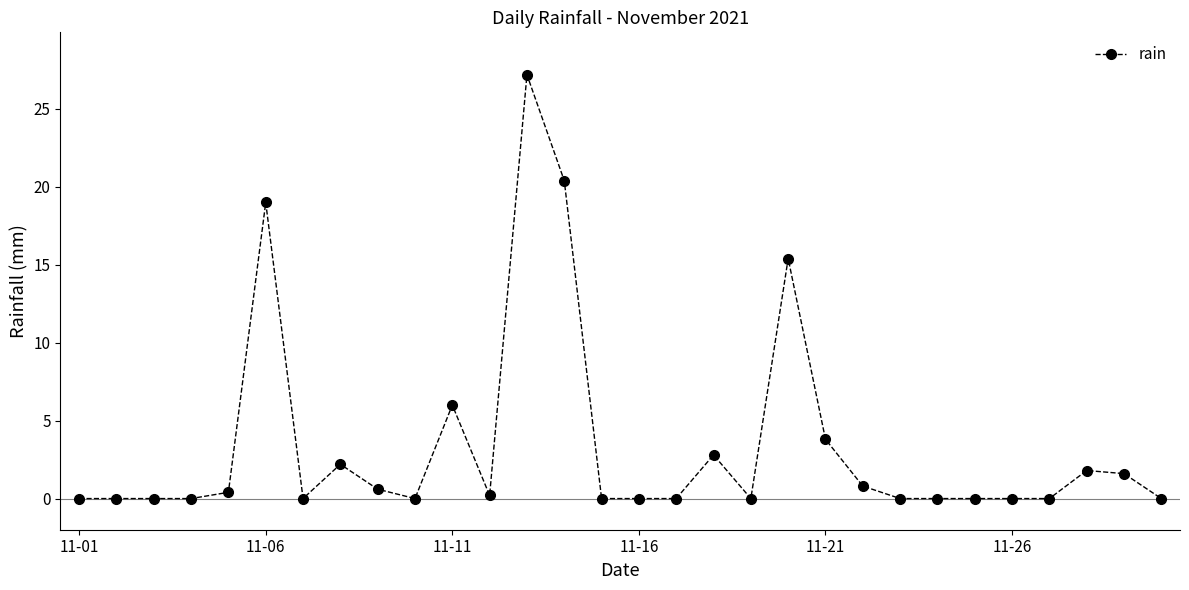

What is the difference between the second highest and minimum values?

20.4